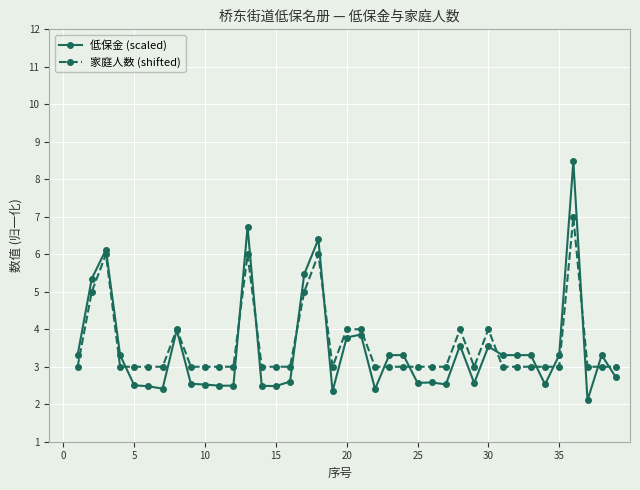

Count the number of categories in the chart.

39